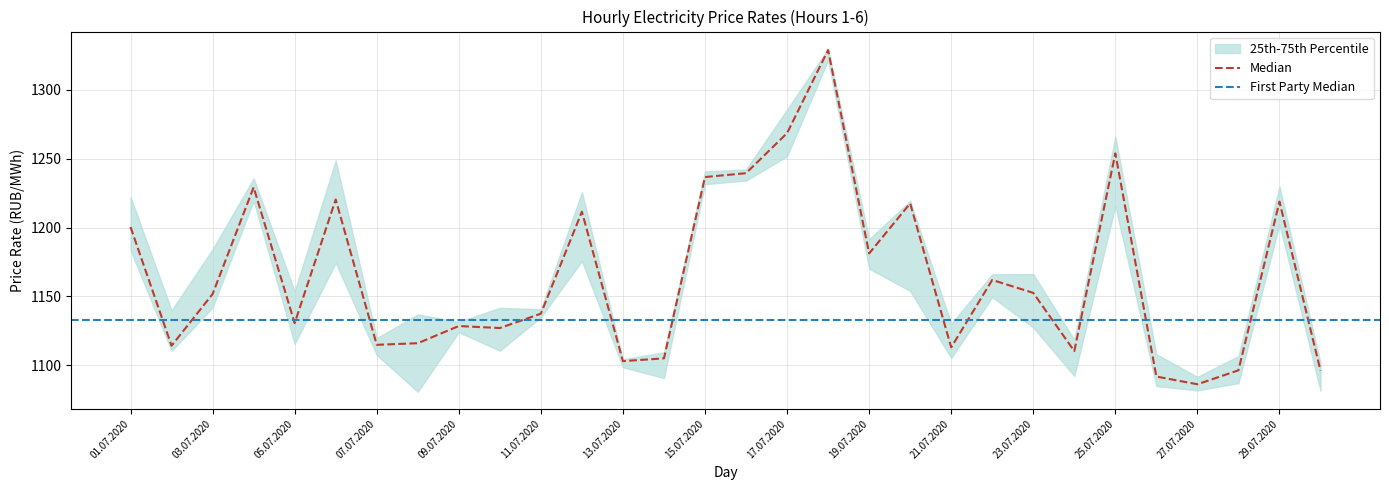

What is the average value of the Hour 6 series?

1169.1